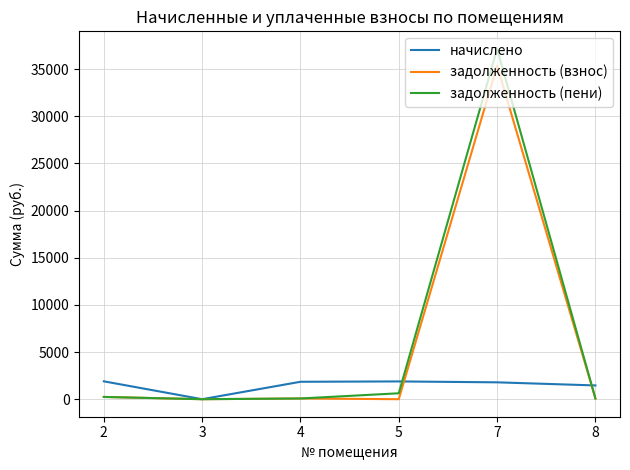

Rank the series by their maximum value, from highest to lowest.

задолженность (пени), задолженность (взнос), начислено